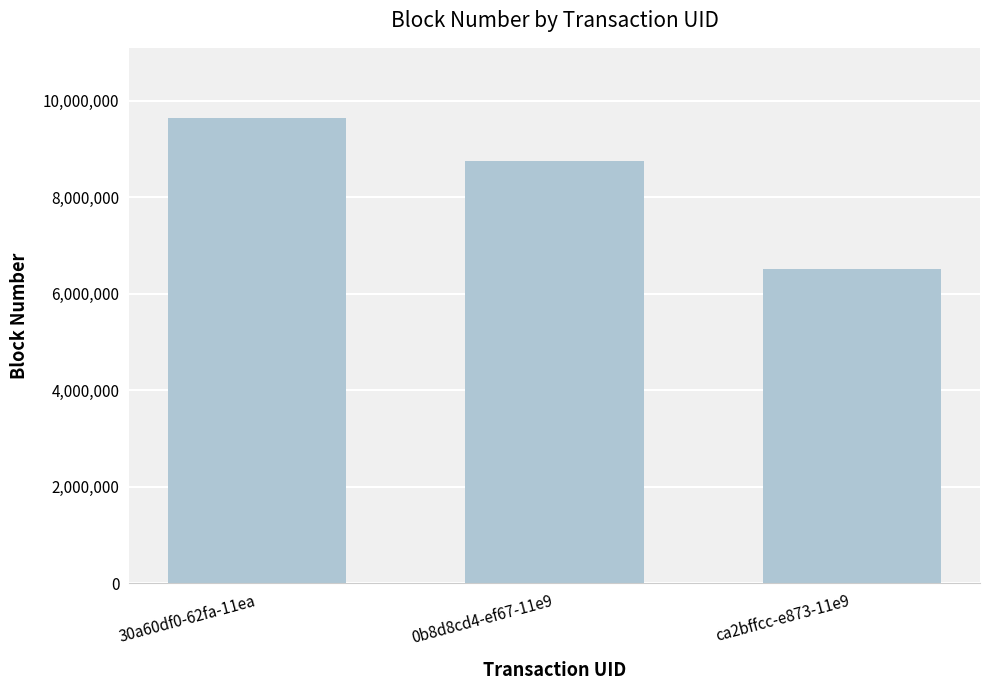

What is the difference between the maximum and minimum values?

3134321